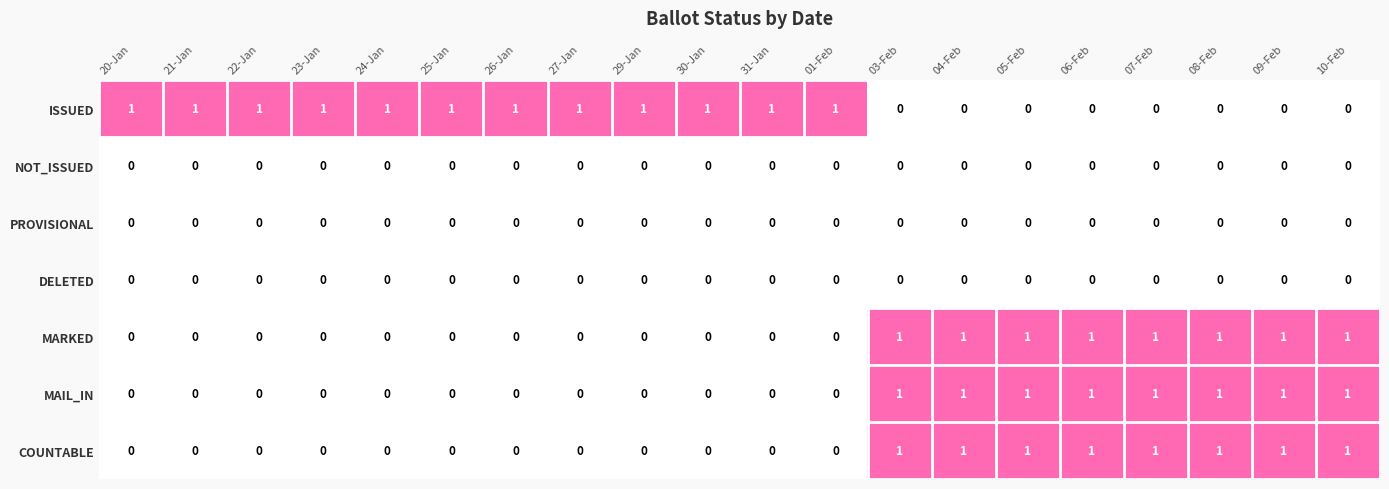

Is it true that ISSUED equals 0 at 03-Feb?

True